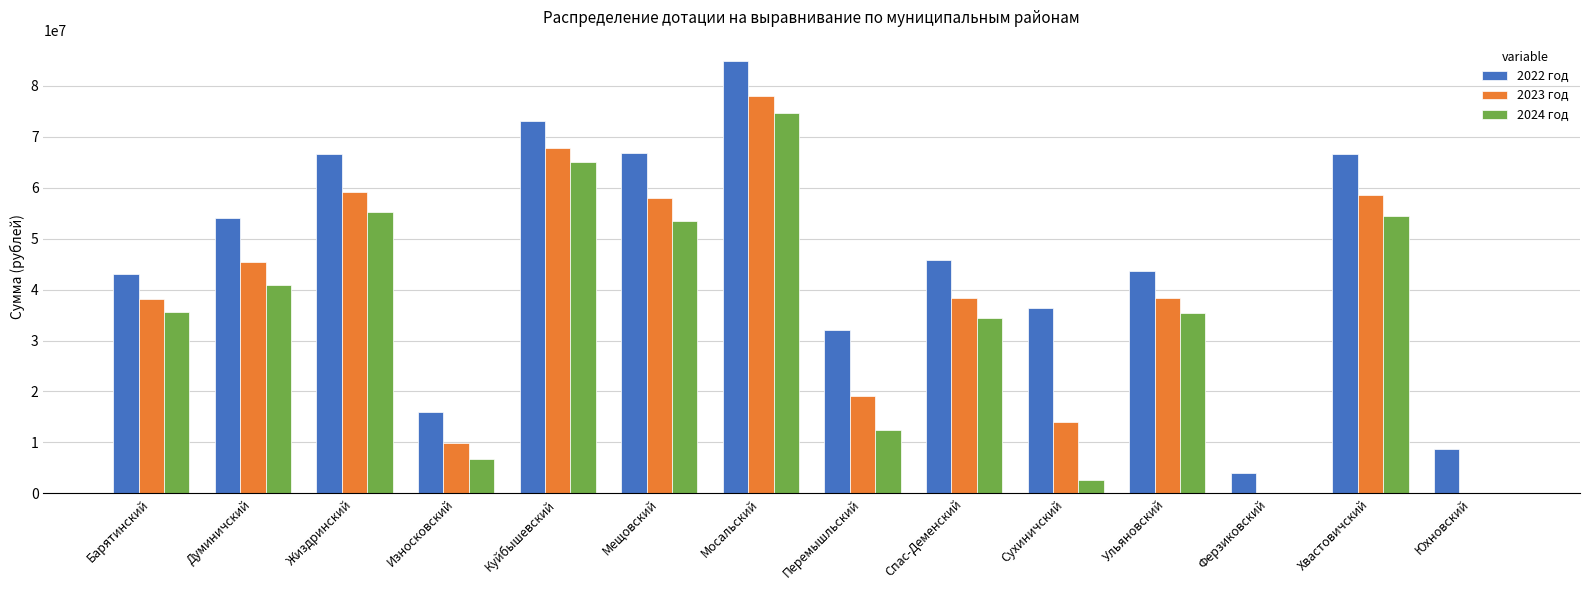

How many categories are shown in the chart?

14